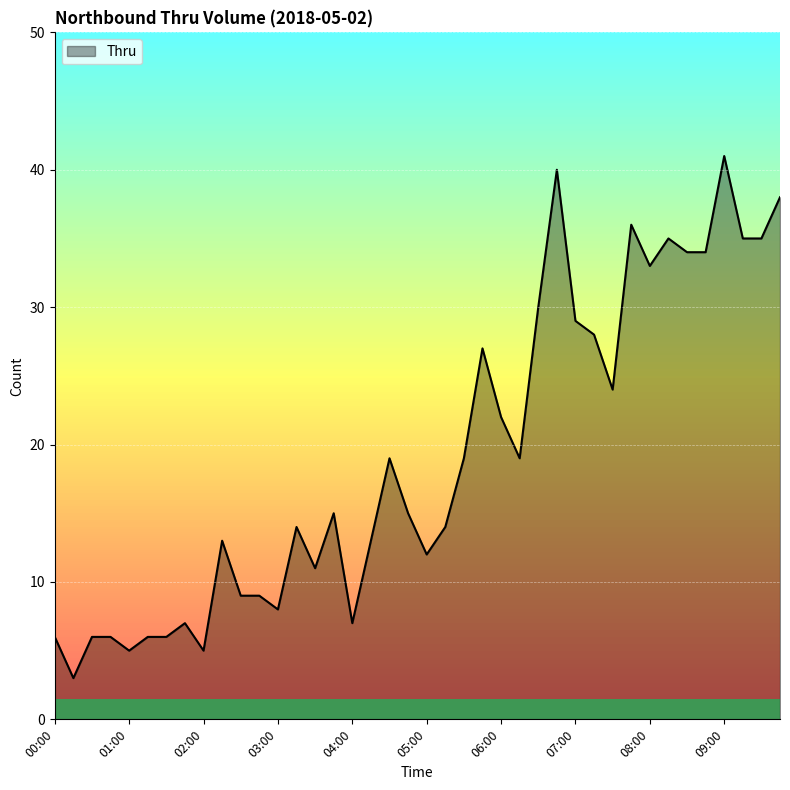

Reading right to left, transcribe all the data shown in this chart.

38	35	35	41	34	34	35	33	36	24	28	29	40	30	19	22	27	19	14	12	15	19	13	7	15	11	14	8	9	9	13	5	7	6	6	5	6	6	3	6